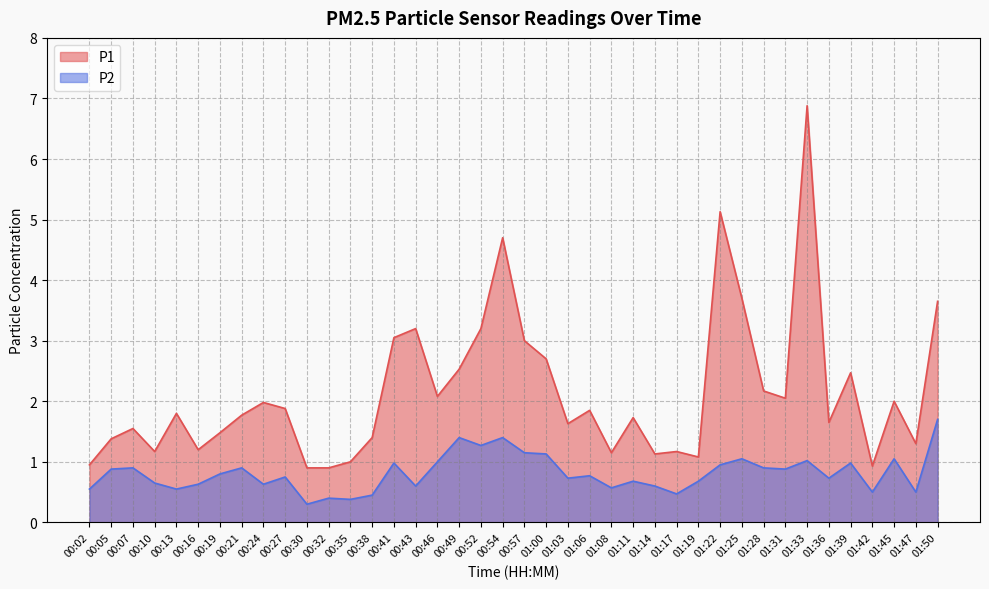

Where is the first local minimum for P1?

00:10